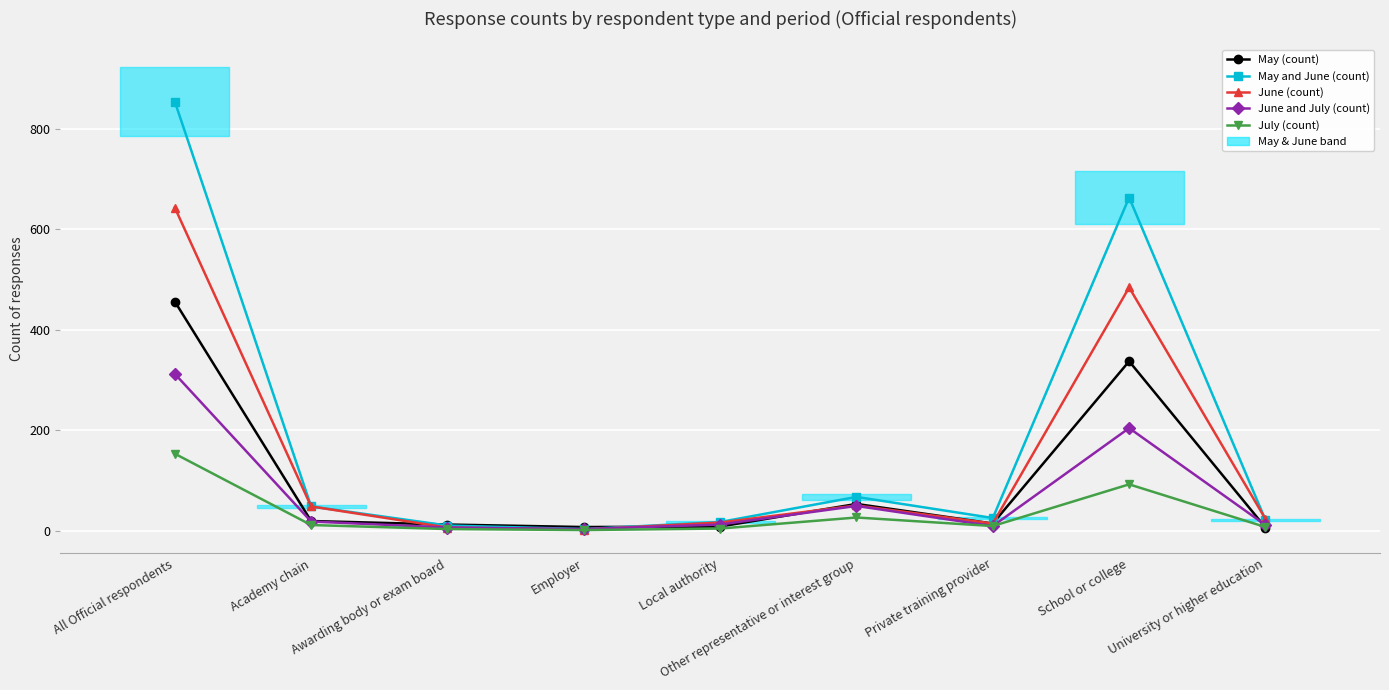

What is the difference between the June and July (count) values at Other representative or interest group and University or higher education?

38